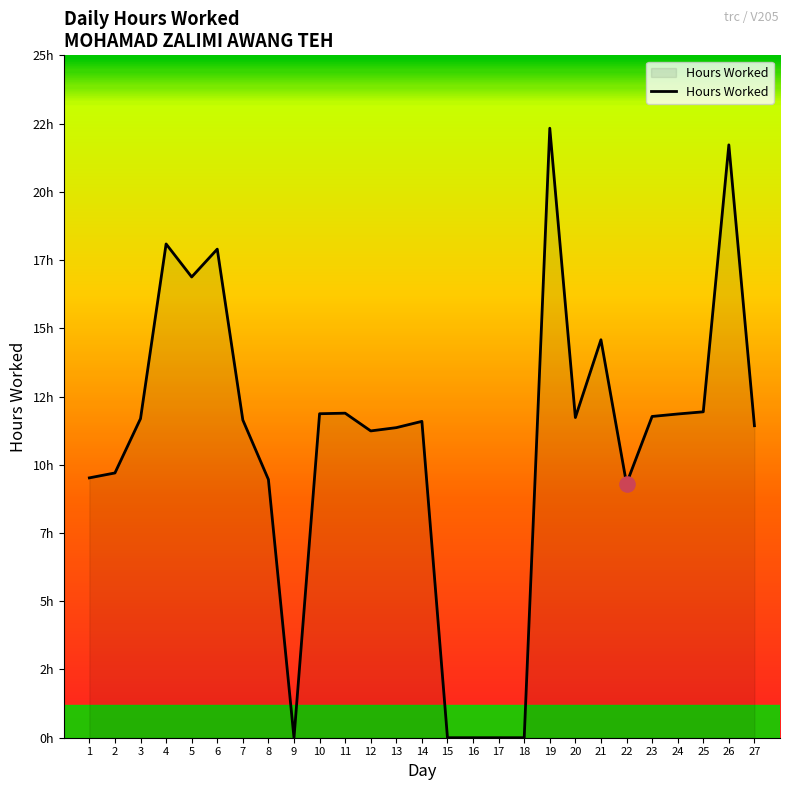

Approximately how many times larger is the value at 23 compared to 27?

1.0